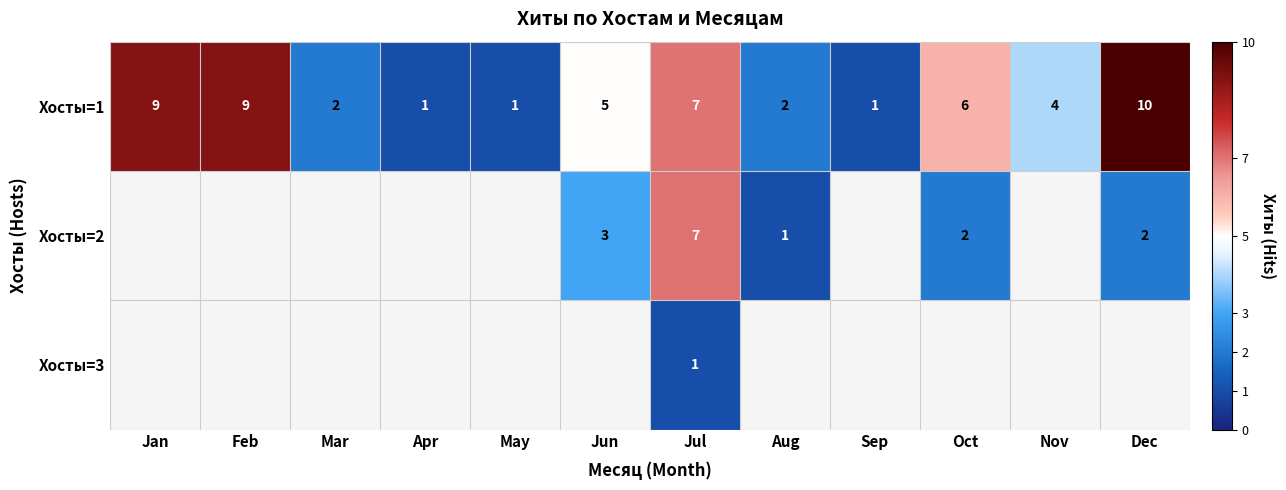

Between Dec and Mar, which is larger?

Dec